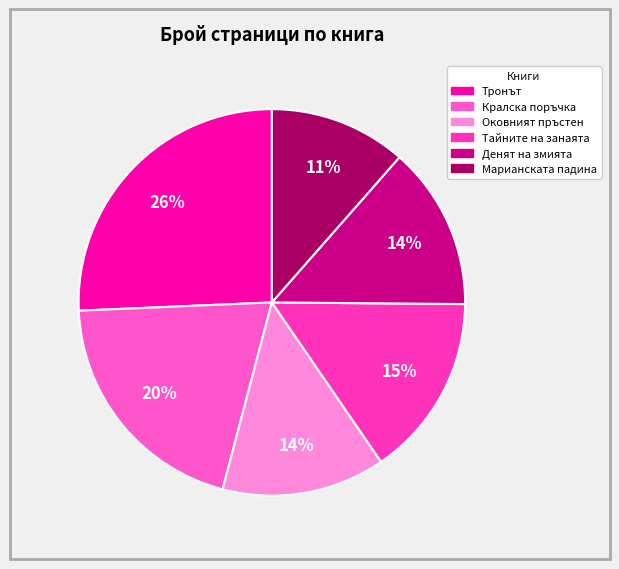

Count the number of slices in the pie.

6